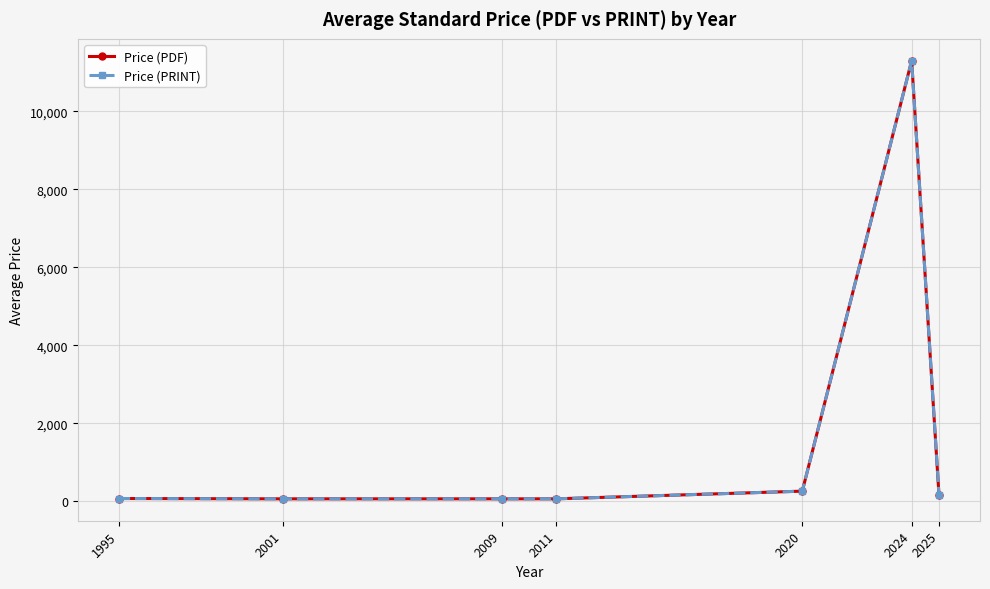

At which label is Price (PDF) closest to 5680?

2020